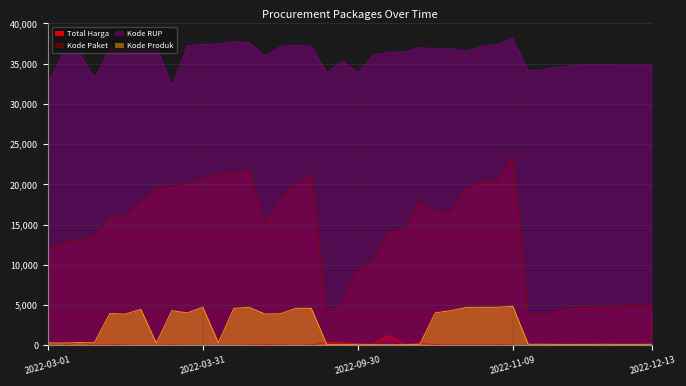

List the series in order of their peak value, highest first.

Kode RUP, Kode Paket, Kode Produk, Total Harga